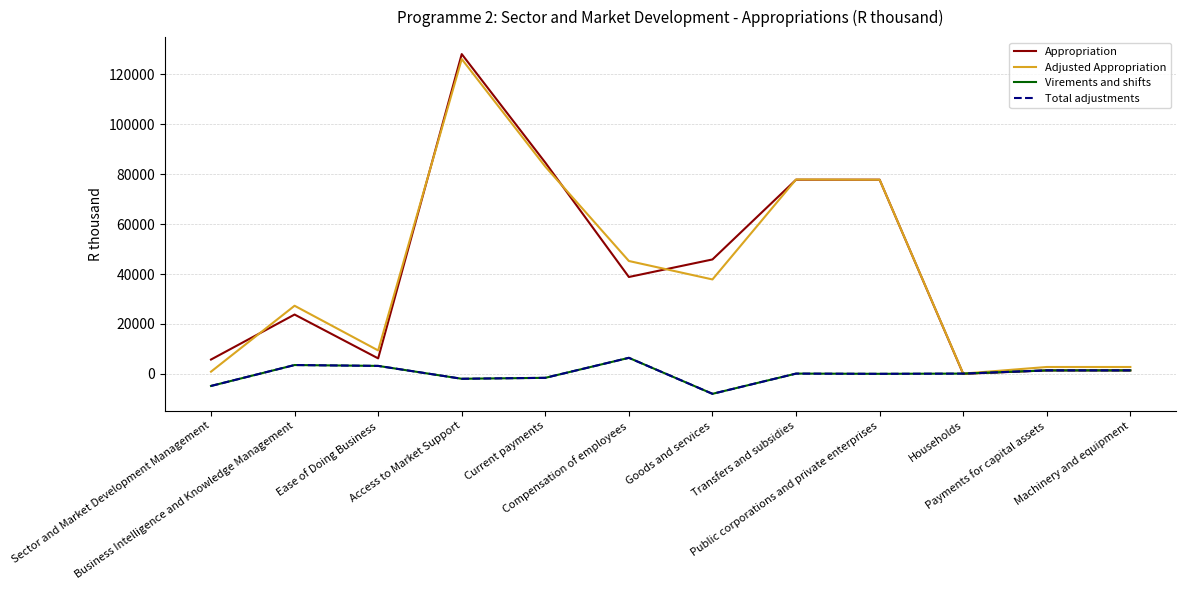

Is this an area chart (filled region under the line)?

No